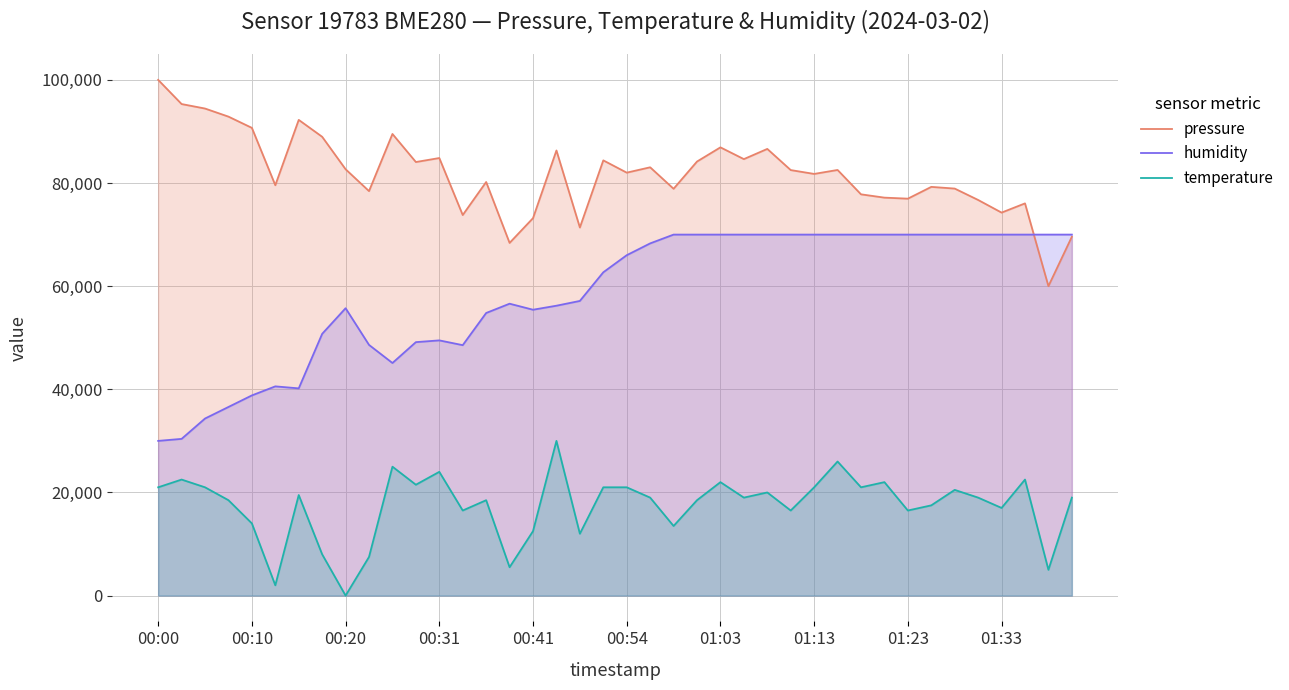

True or false: humidity and temperature cross at least once.

False